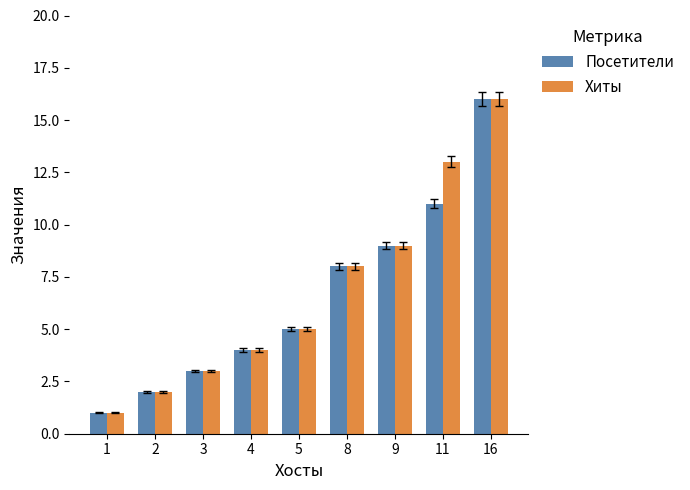

The value of Хиты at 9 is 16. True or false?

False